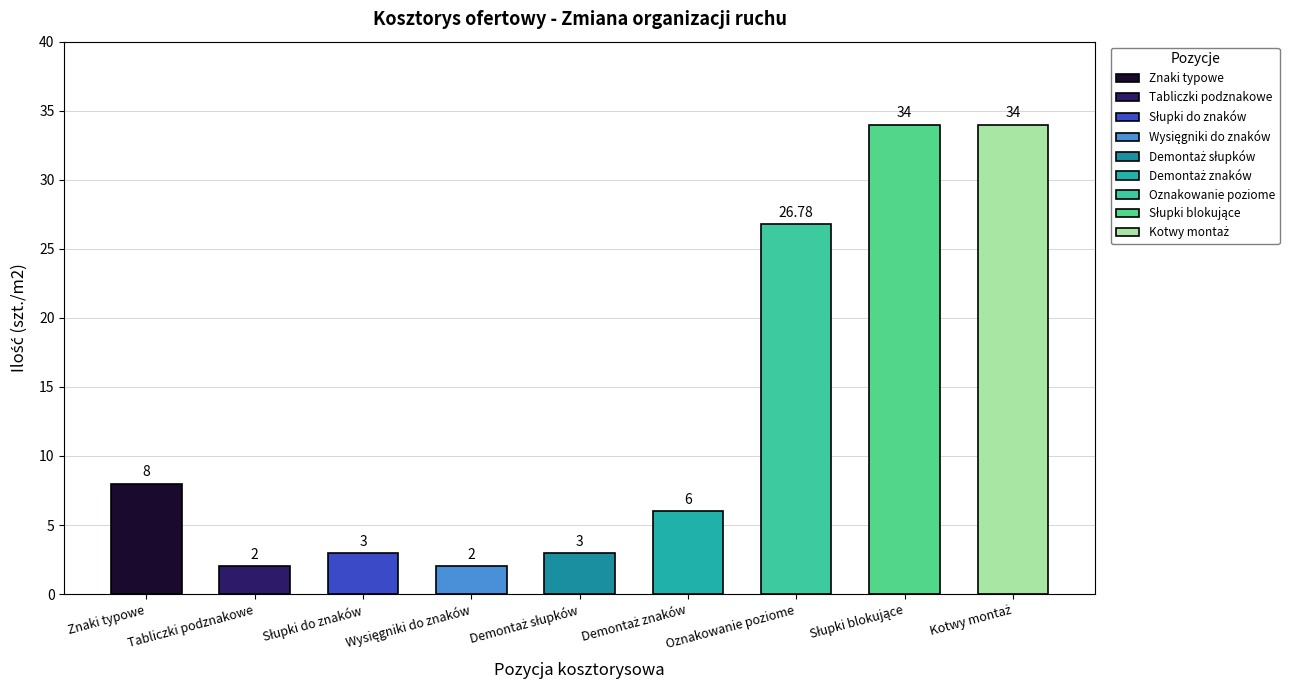

What is the difference between the maximum and minimum values?

32.0